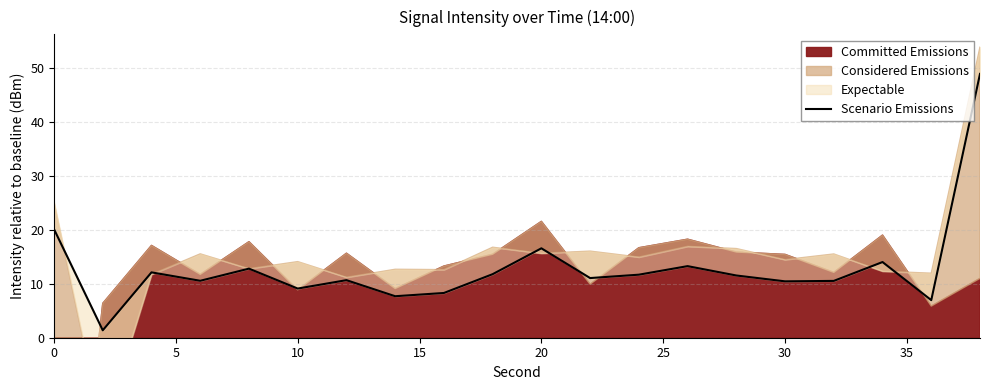

Which has a higher value, 5 or 30?

30